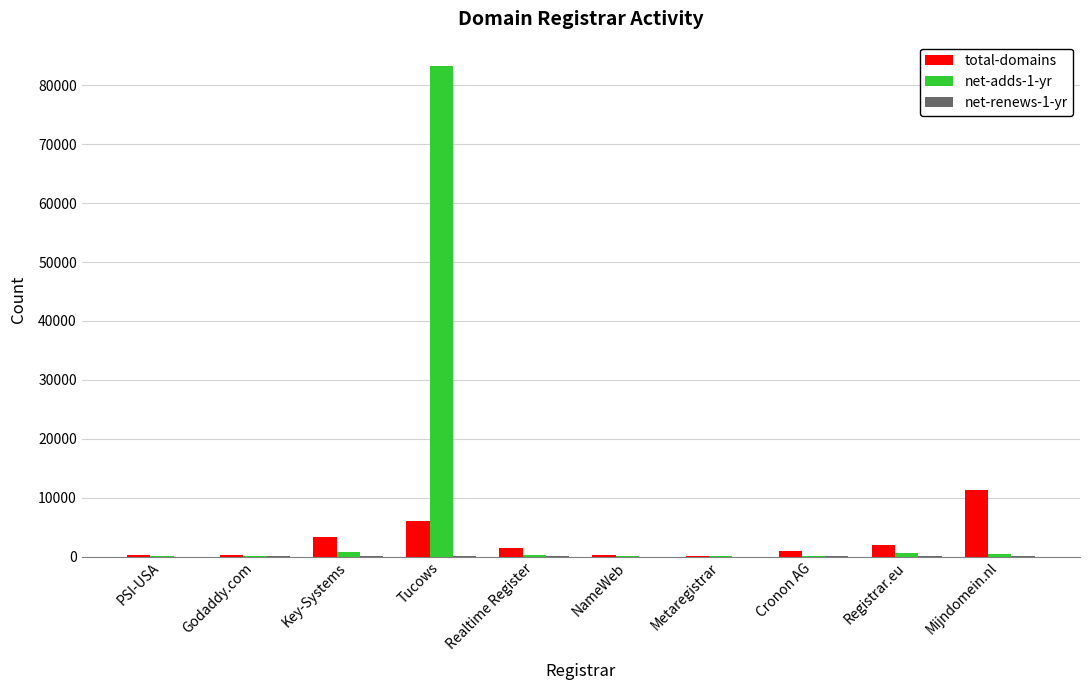

Are the bars grouped side by side (vs. stacked)?

Yes